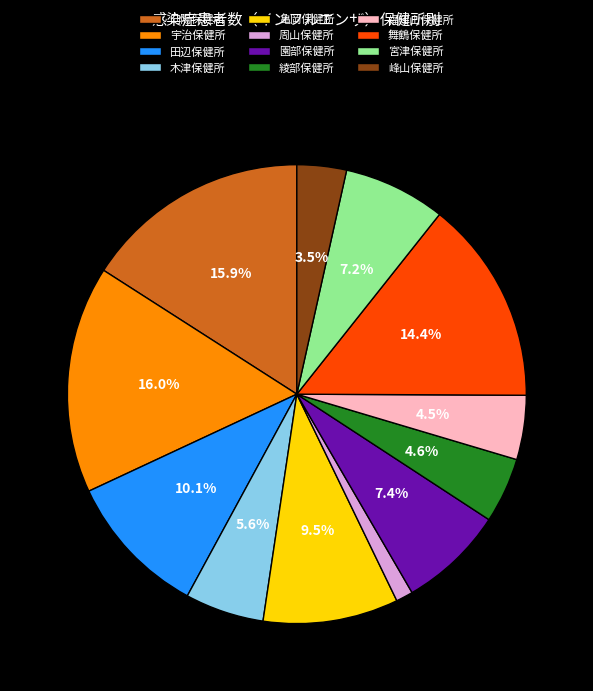

To the nearest percent, what percentage of the pie is 周山保健所?

1%